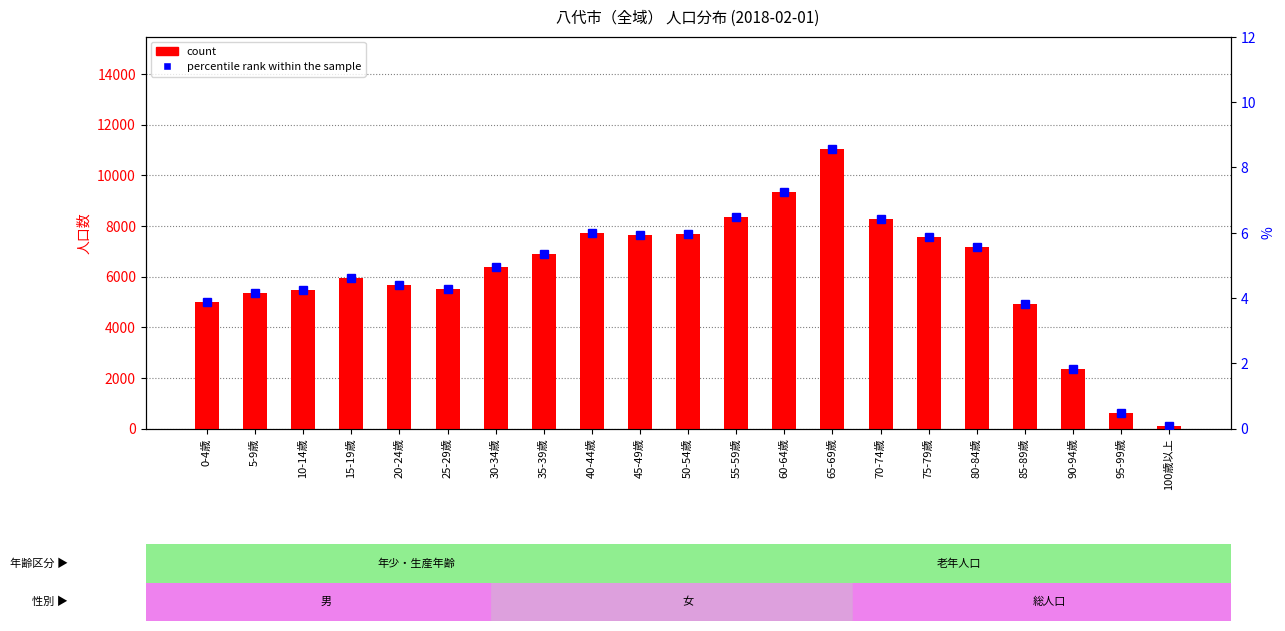

What is the greatest value displayed?

11056.0